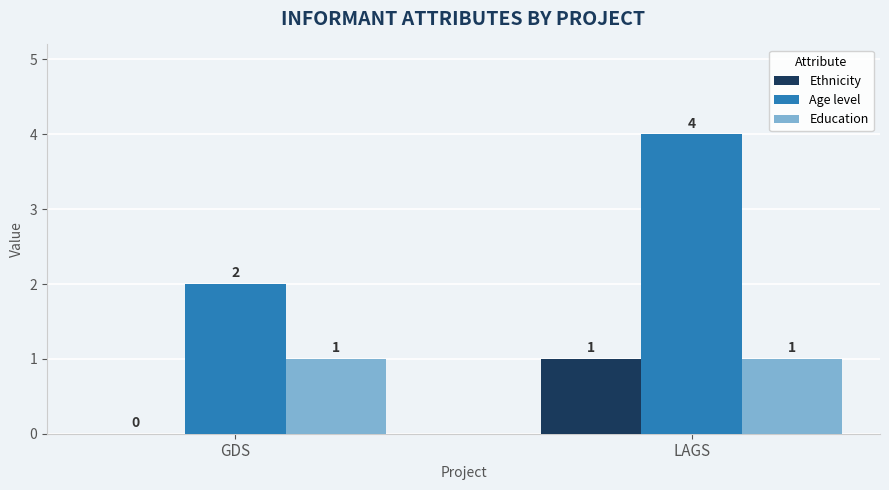

What is the sum of all Age level values?

6